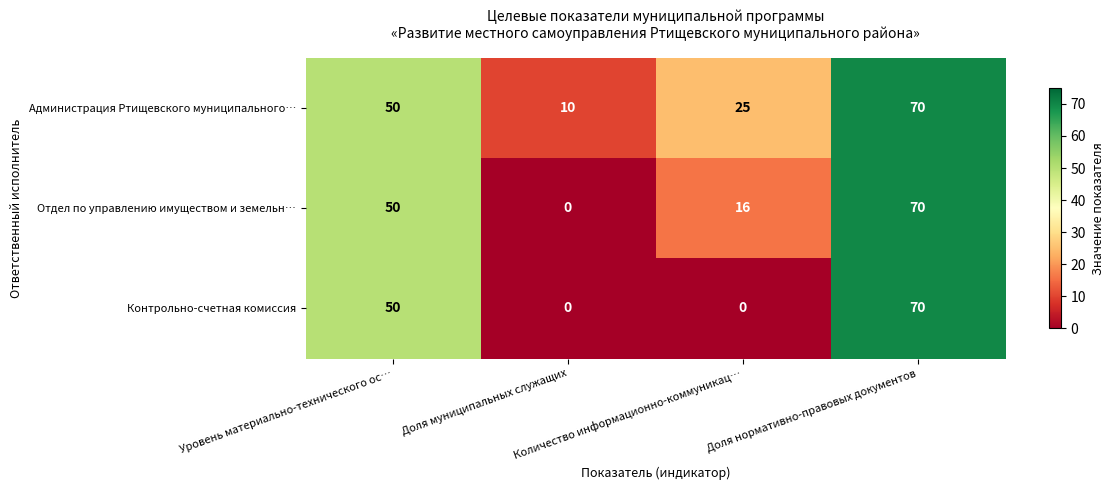

Which series has the largest total across all categories?

Администрация Ртищевского муниципального…